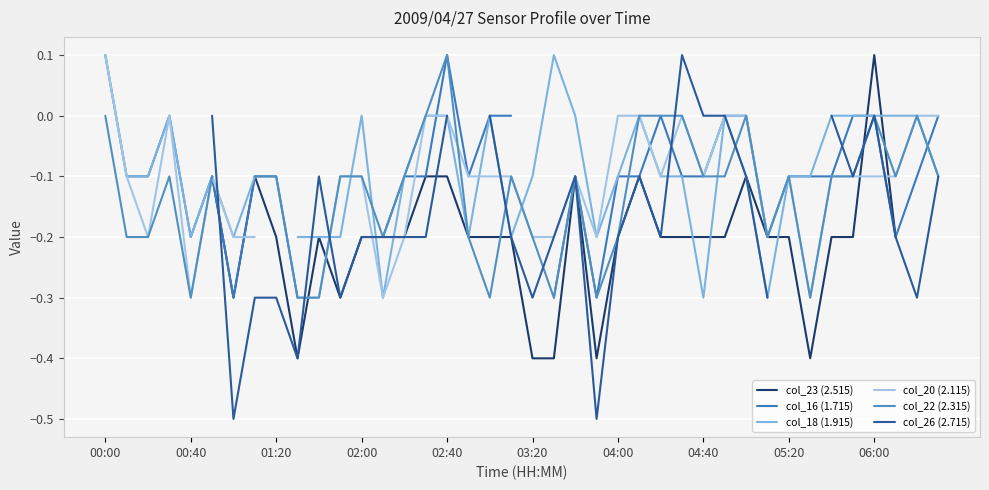

True or false: col_20 (2.115) has more than 1 points higher than both neighbors.

True